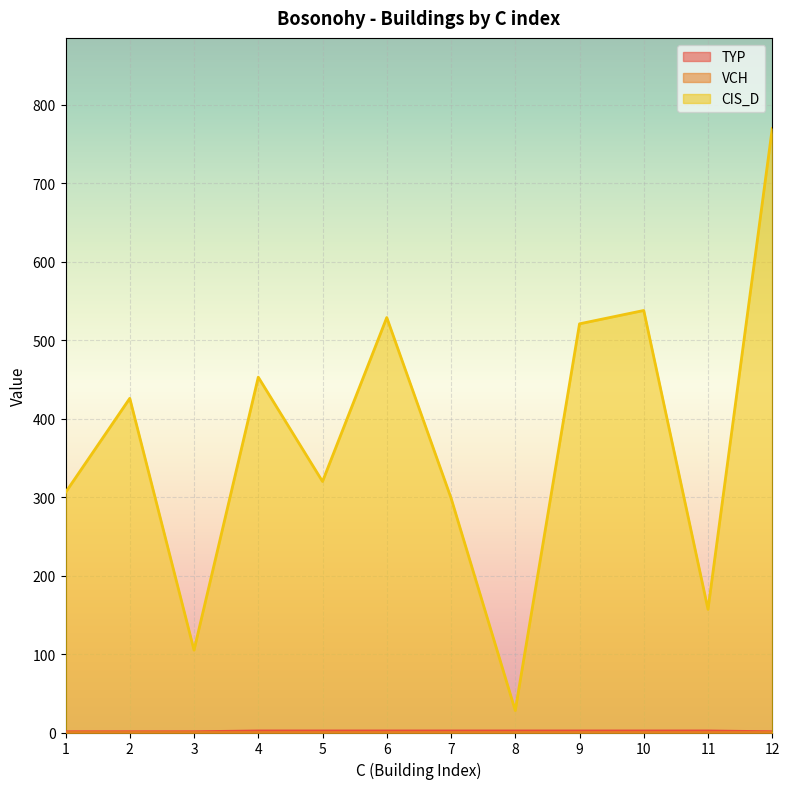

How many data points in CIS_D are above 426?

5